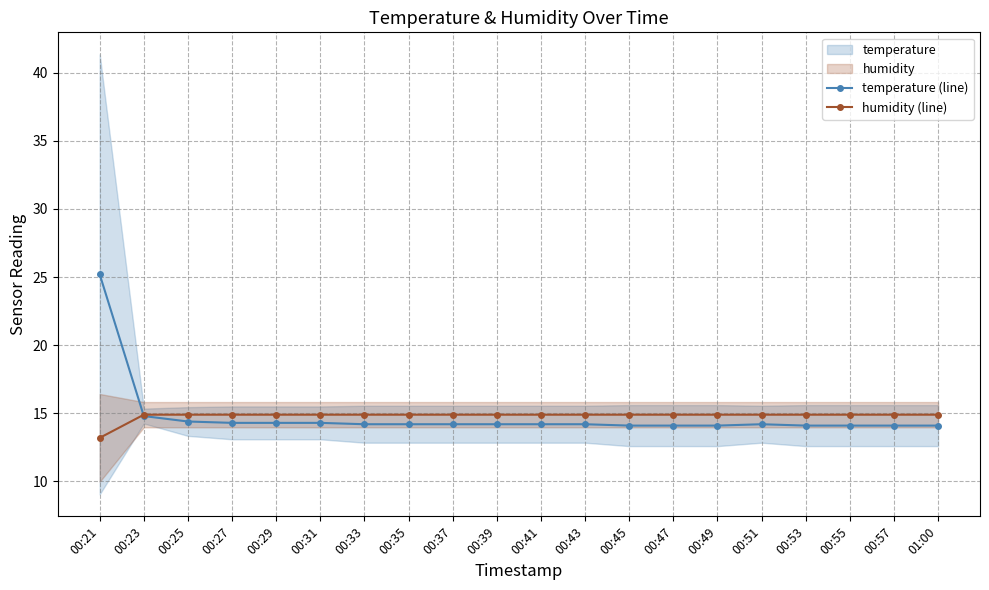

At which label does temperature (line) reach its peak?

00:21